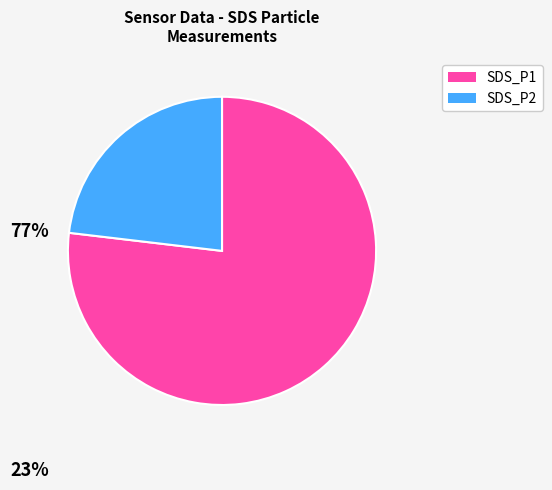

Is it true that SDS_P1 is 67% of the pie?

False